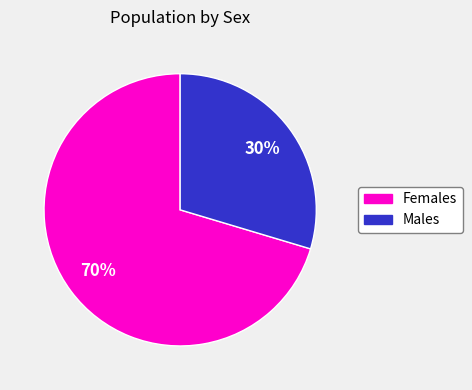

Does any single category account for the majority?

Yes